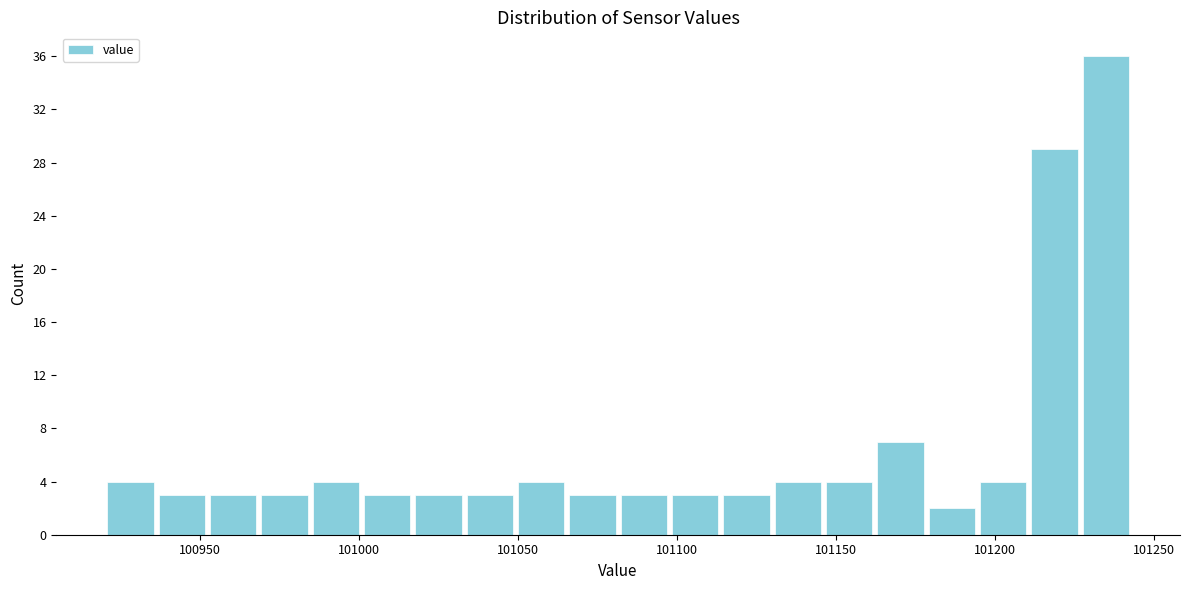

Around what value on the x-axis is the tallest bar? Give the approximate position of its centre, as read against the axis.

101235